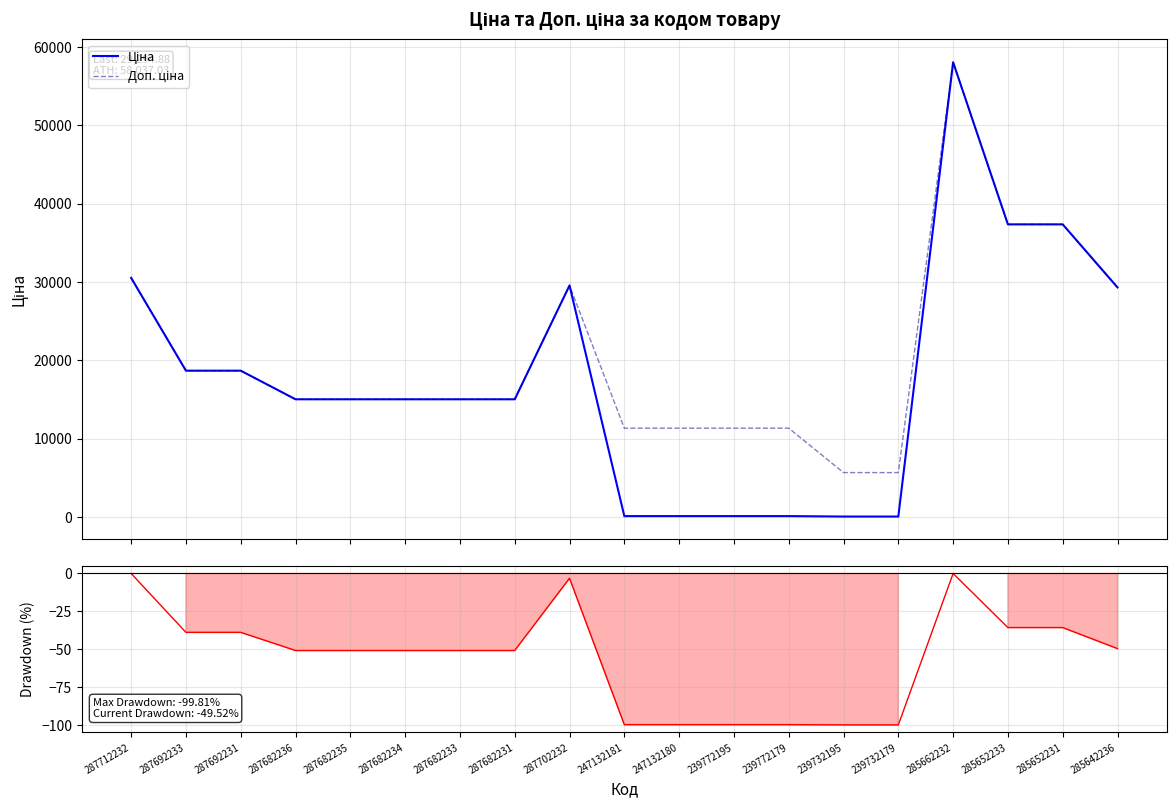

At how many categories does at least one series exceed 37749?

1